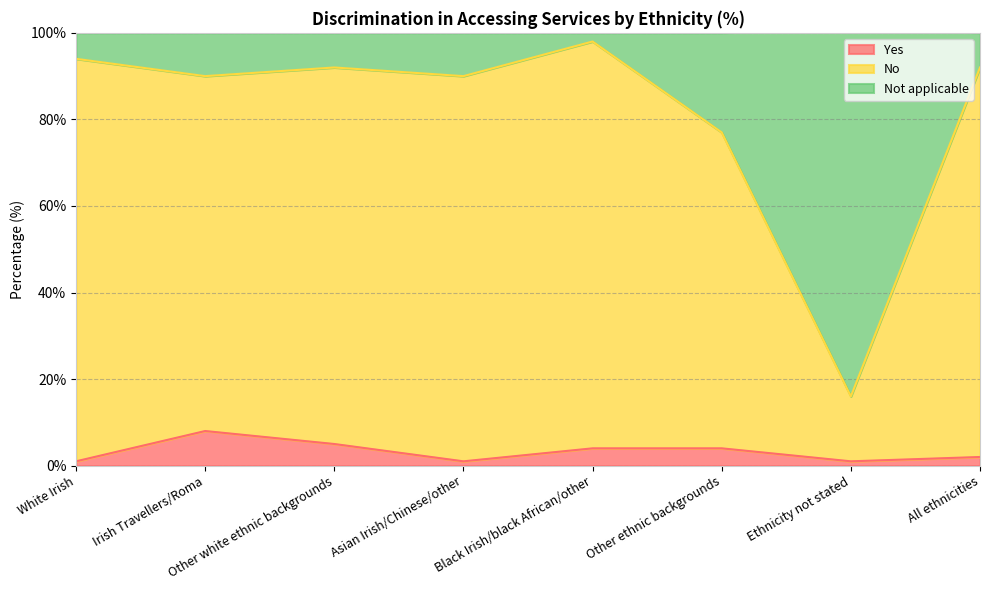

What is the difference between the maximum and minimum values in the Yes series?

7